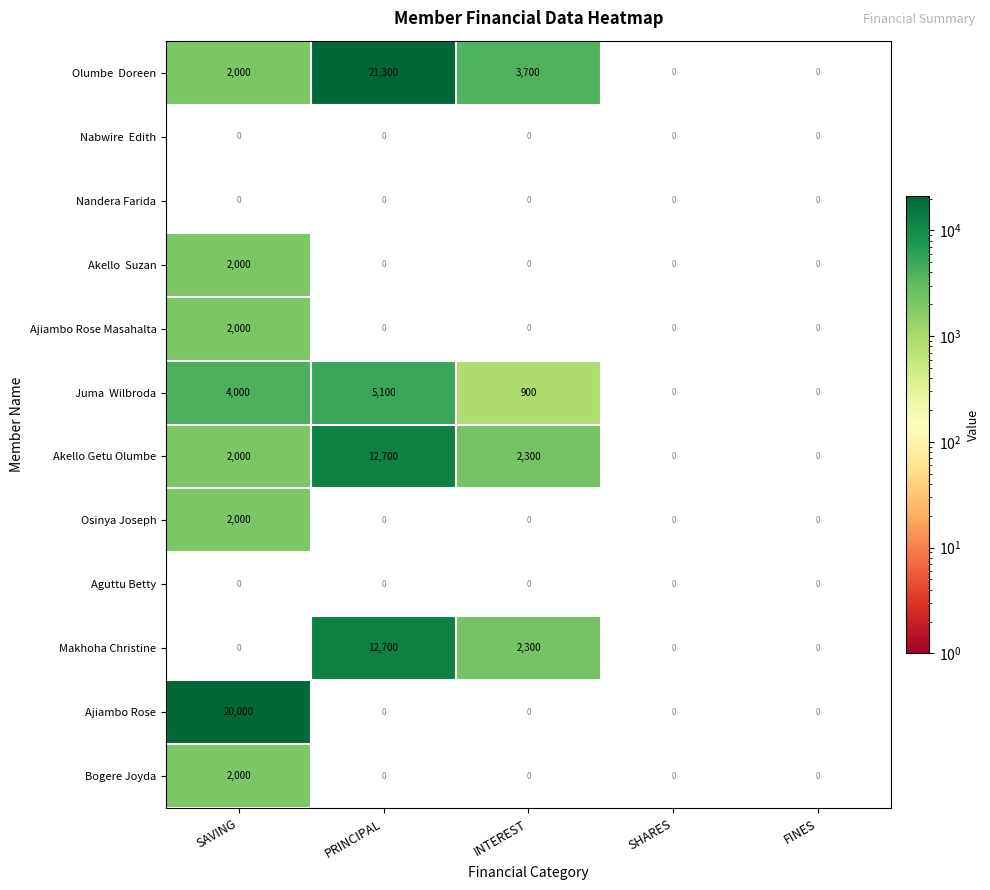

Which category has the highest value in the Ajiambo Rose series?

SAVING